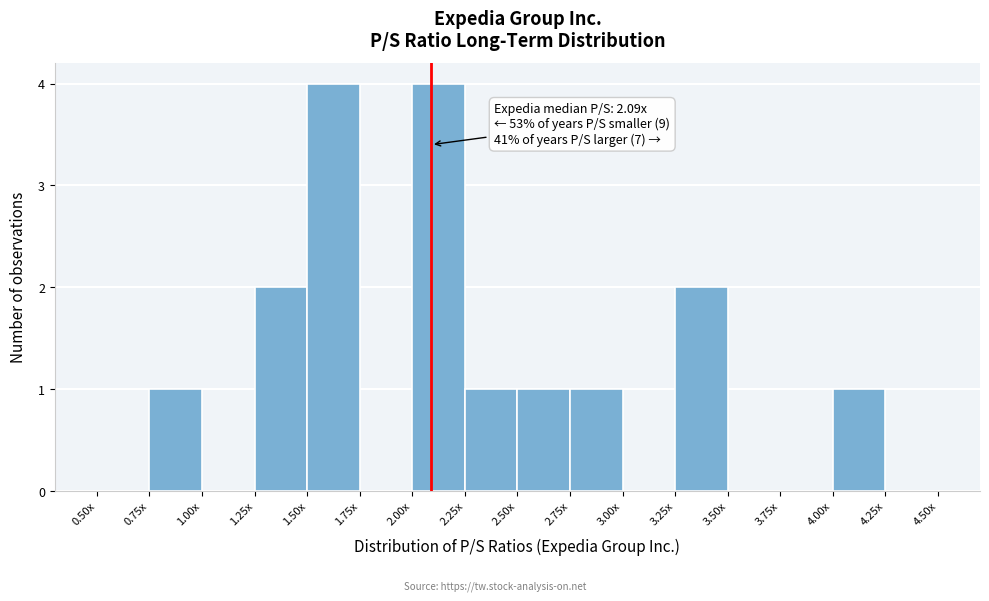

Reading left to right, what are all the values shown in this chart?

0.50x=0	0.75x=1	1.00x=0	1.25x=2	1.50x=4	1.75x=0	2.00x=4	2.25x=1	2.50x=1	2.75x=1	3.00x=0	3.25x=2	3.50x=0	3.75x=0	4.00x=1	4.25x=0